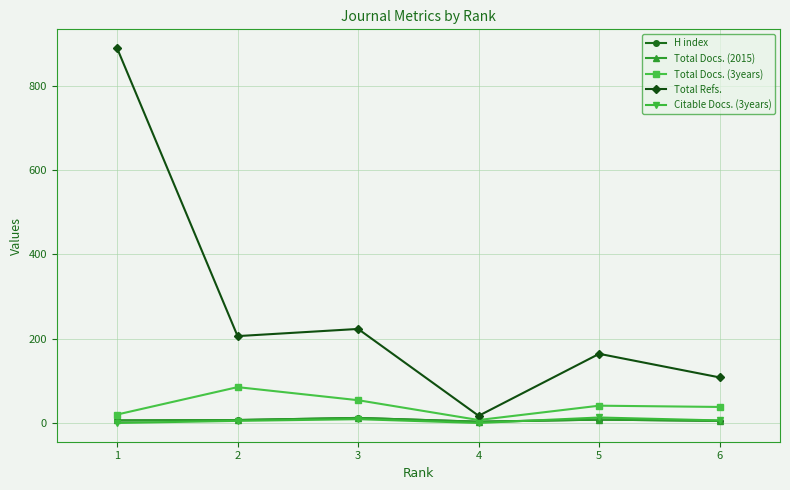

True or false: Citable Docs. (3years) has more than 2 interior local peaks.

False